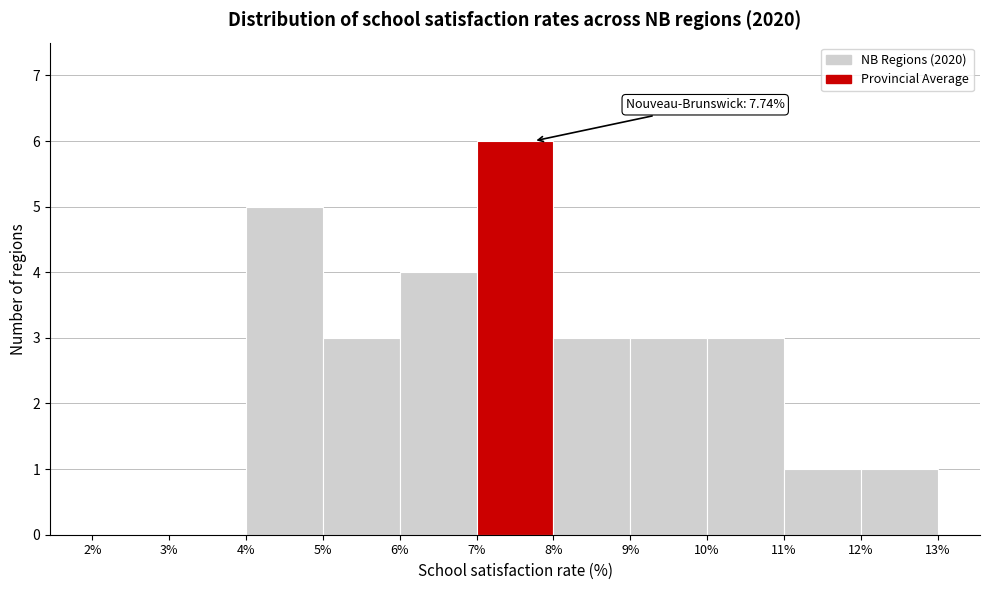

Over which range of the x-axis is the bar tallest?

7% to 8%